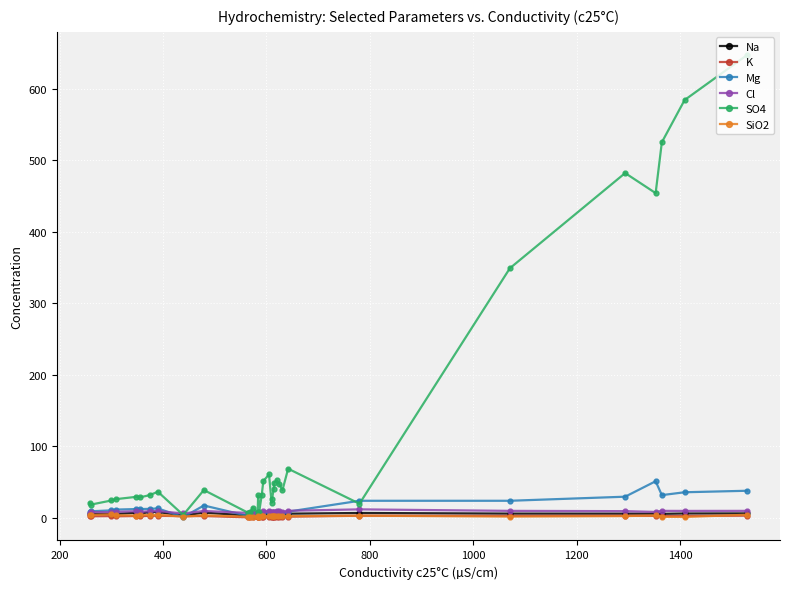

At how many categories does at least one series exceed 295?

6